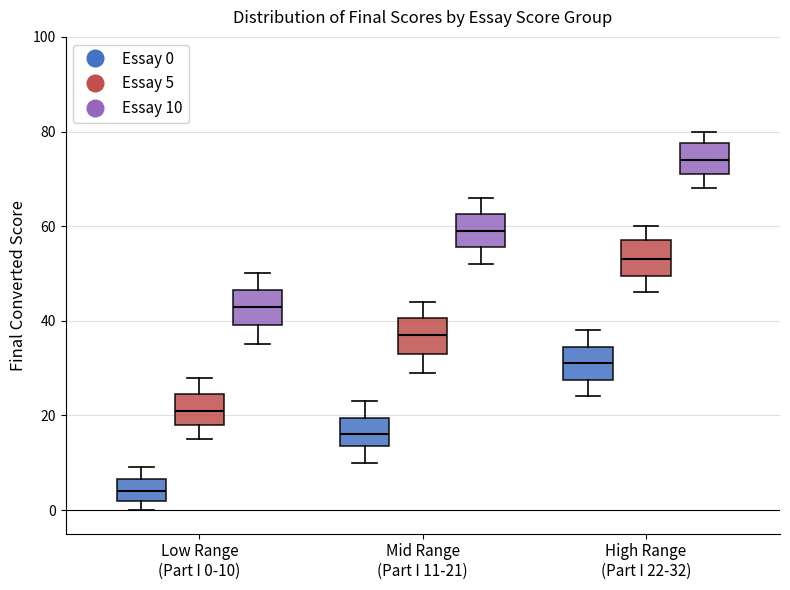

Where is the upper edge of the box for Mid Range (Part I 11-21) (Essay 10) on the y-axis? The values are not printed on the chart, so give them approximately, as read against the axis.

62